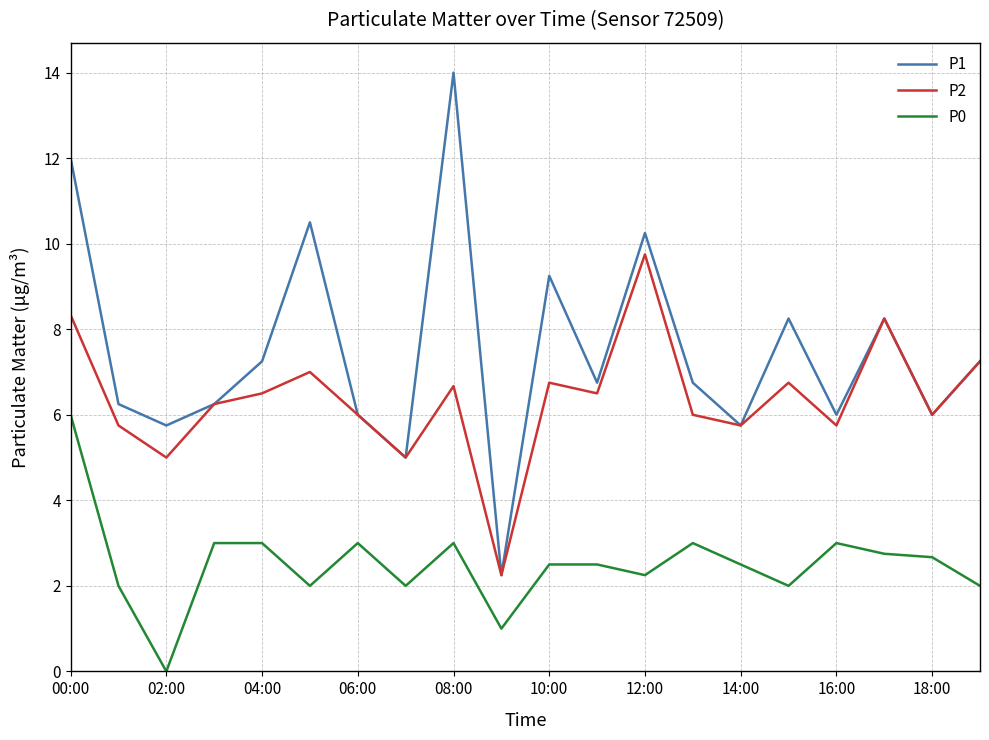

True or false: P1 and P0 intersect in this chart.

False